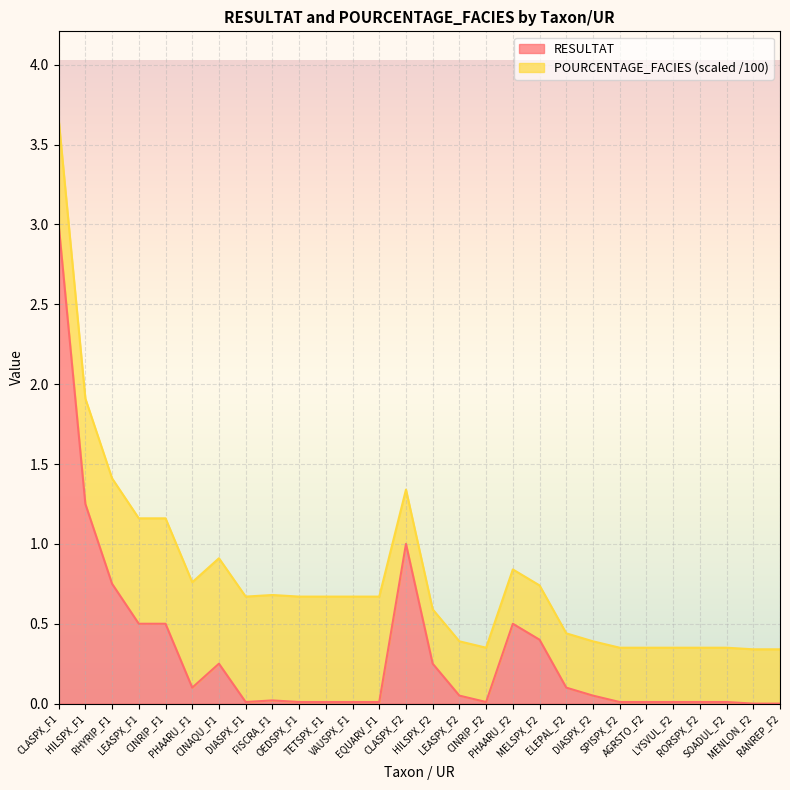

What is the label of the 21st point from the left?

DIASPX_F2